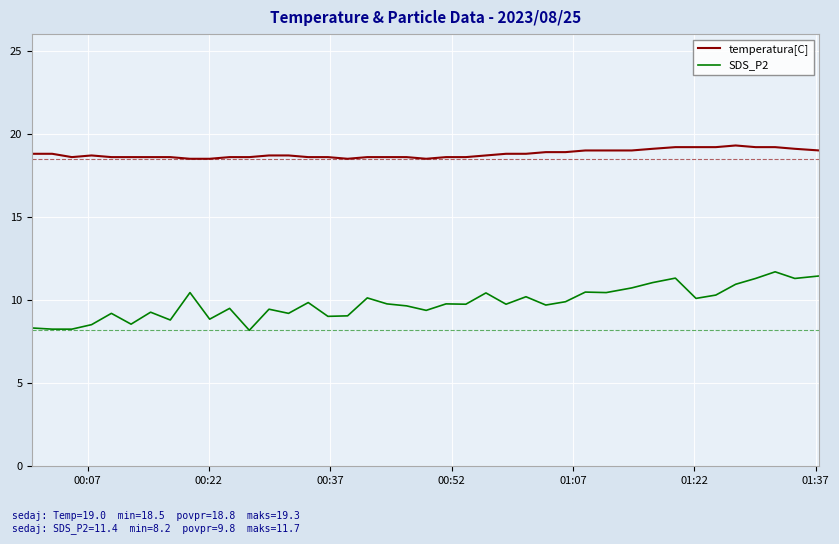

True or false: SDS_P2 and temperatura[C] cross at least once.

False